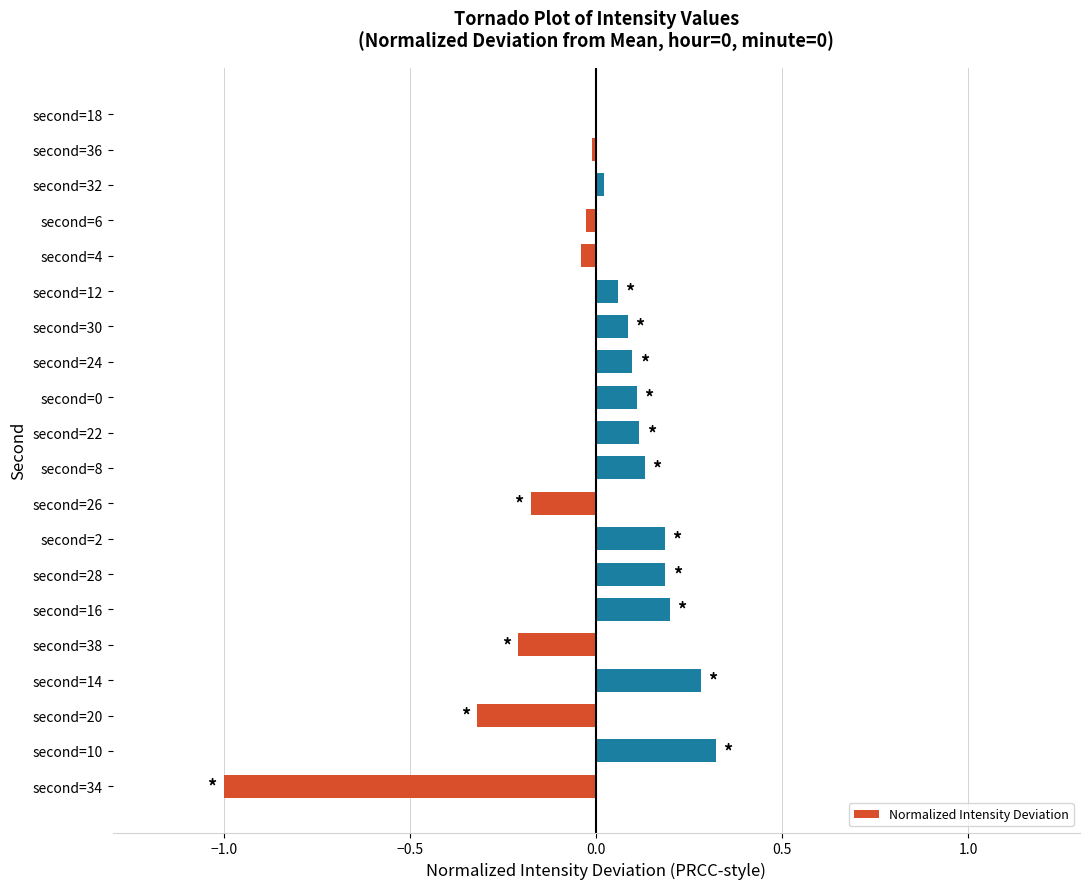

Which has a higher value, second=10 or second=0?

second=10